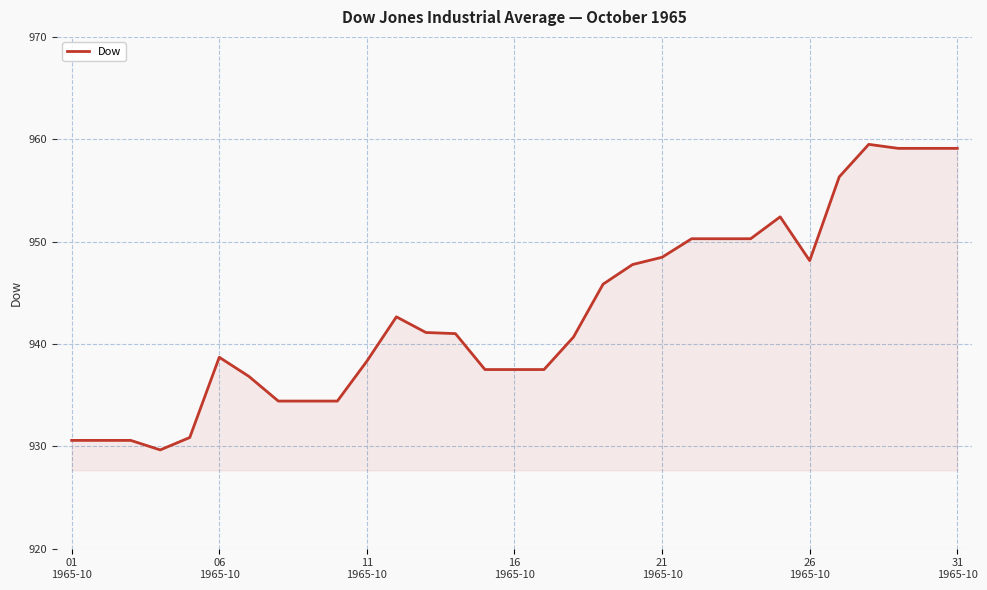

What is the maximum value shown in the chart?

959.5